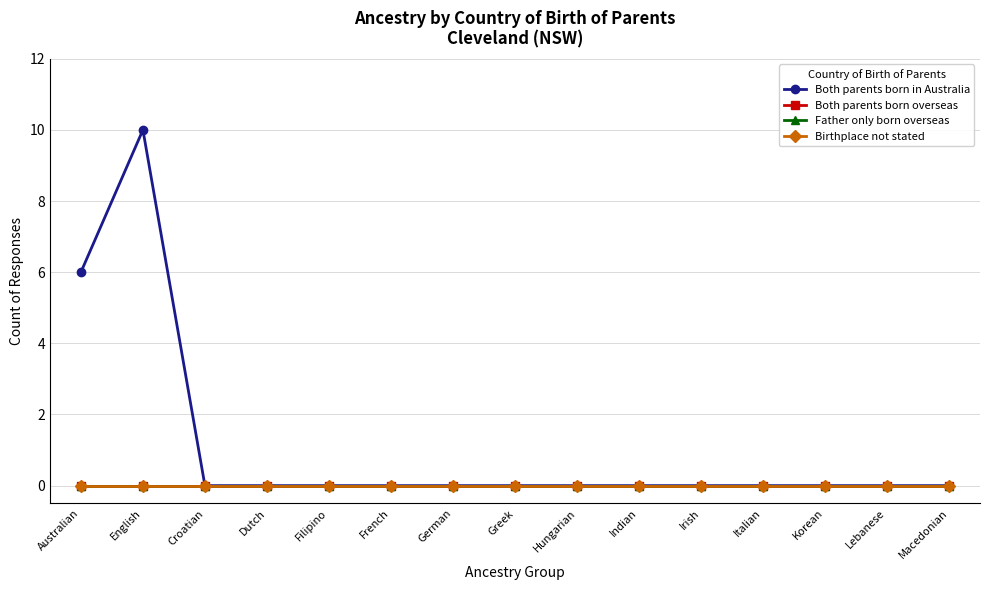

At Hungarian, list the series in order from largest to smallest.

Both parents born in Australia, Both parents born overseas, Father only born overseas, Birthplace not stated